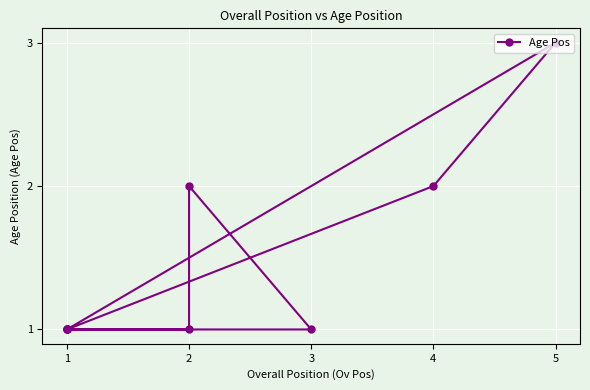

What is the ratio of the value at 3 to the value at 4?

0.5